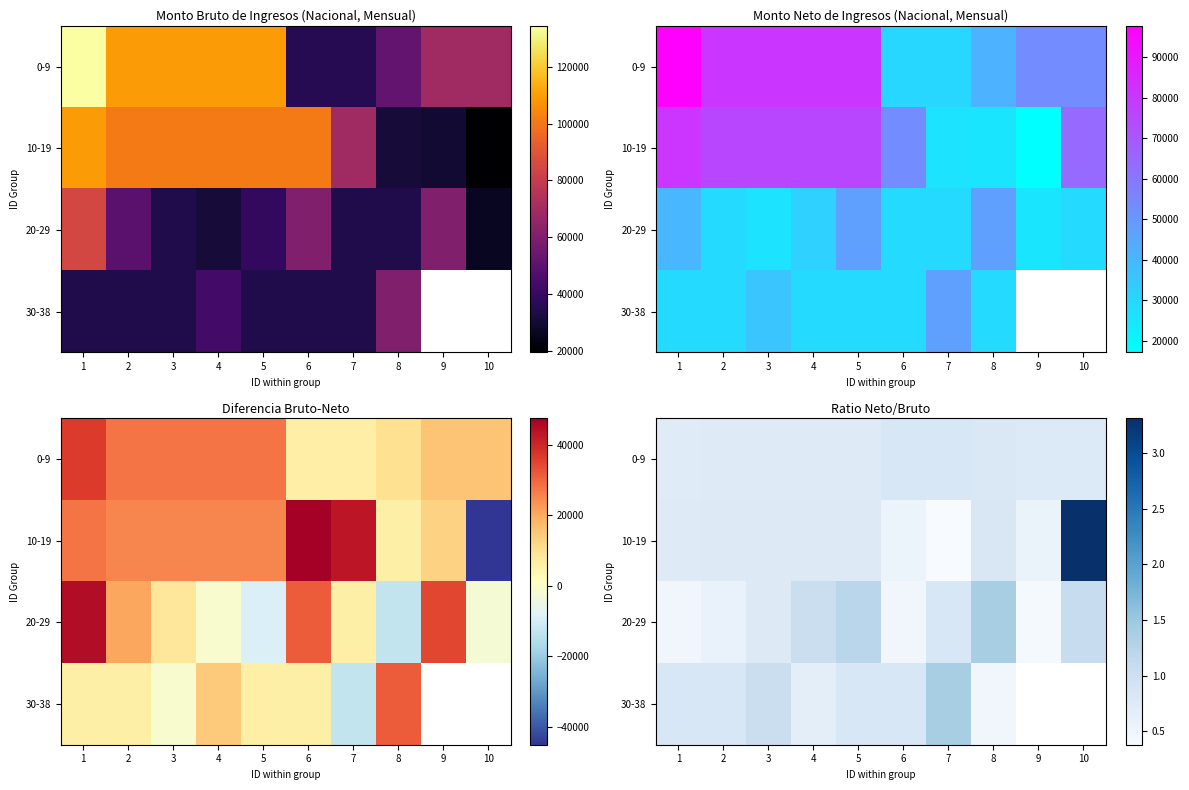

At which label does 0-9 reach its peak?

6